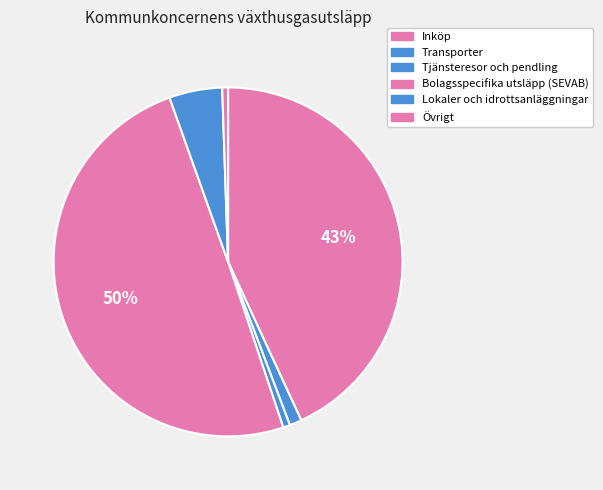

To the nearest percent, what is the difference between the largest and smallest slice percentages?

49%